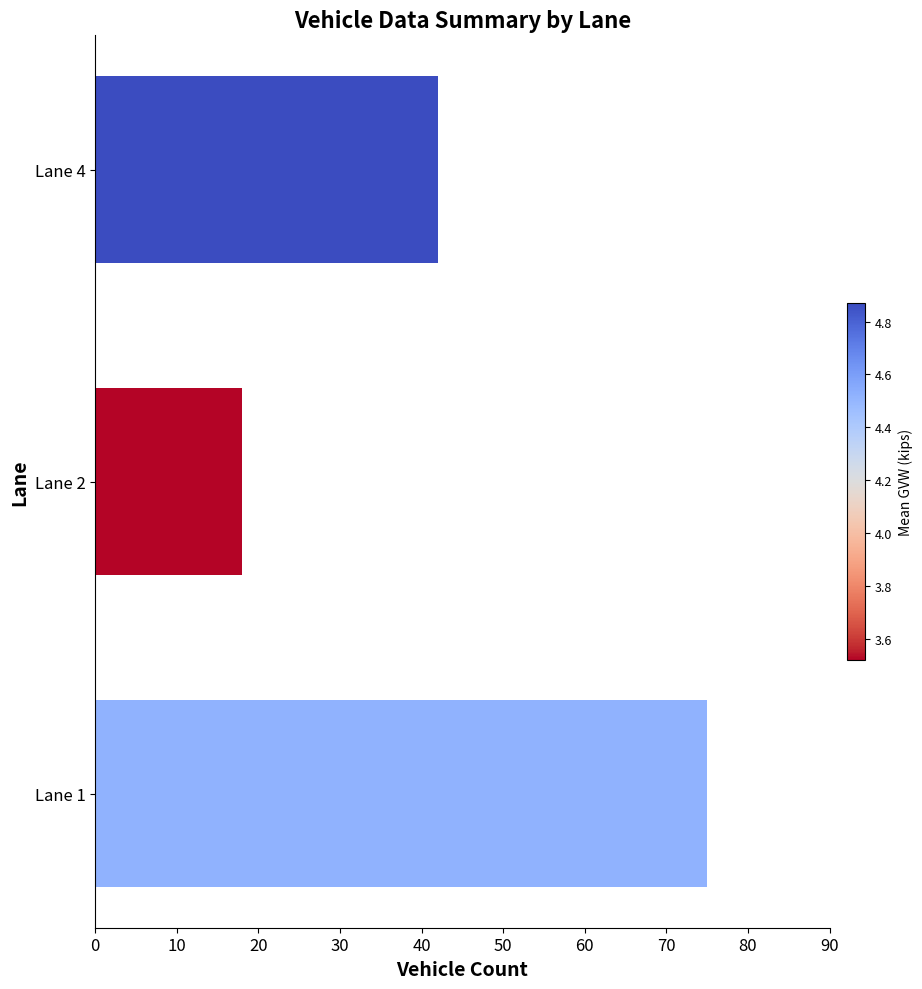

Does the chart contain any negative values?

No